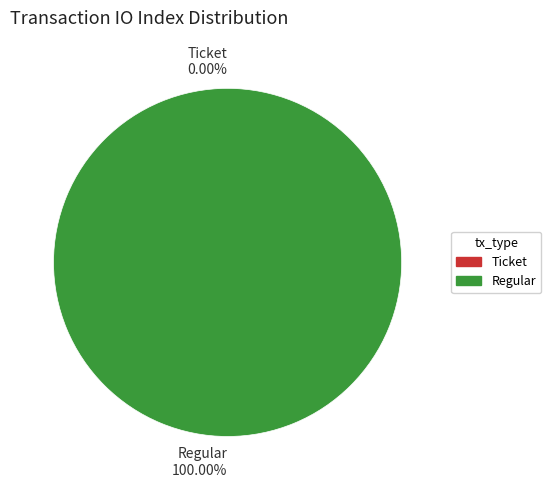

Which slice is the smallest?

Ticket